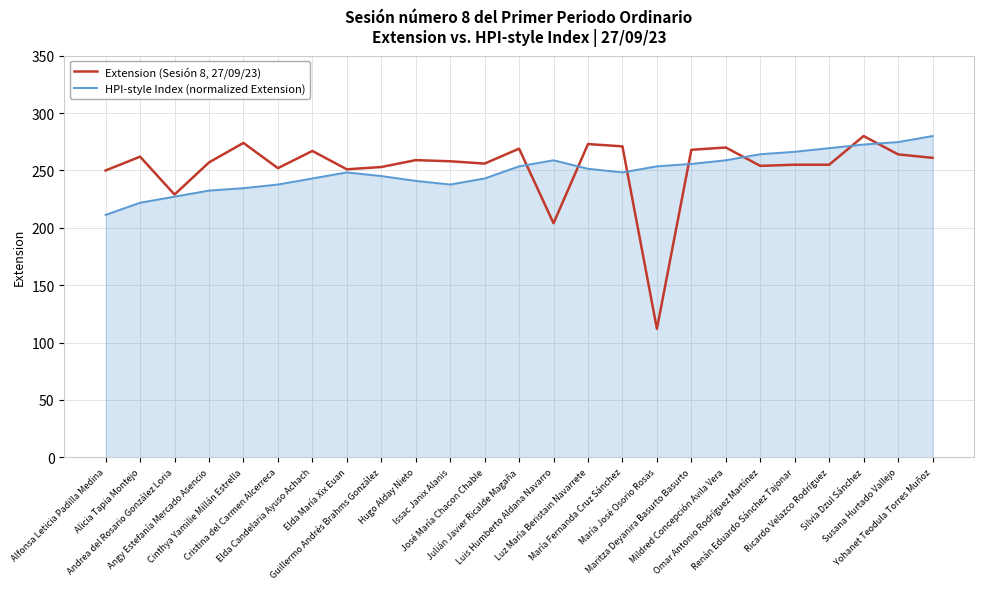

What is the difference between the HPI-style Index (normalized Extension) values at Renán Eduardo Sánchez Tajonar and María Fernanda Cruz Sánchez?

18.0